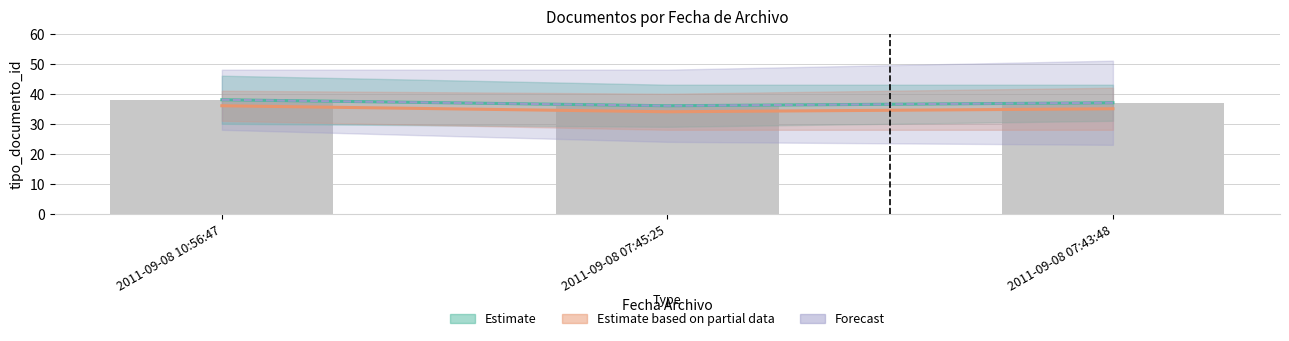

What value does the data have at 2011-09-08 10:56:47?

38